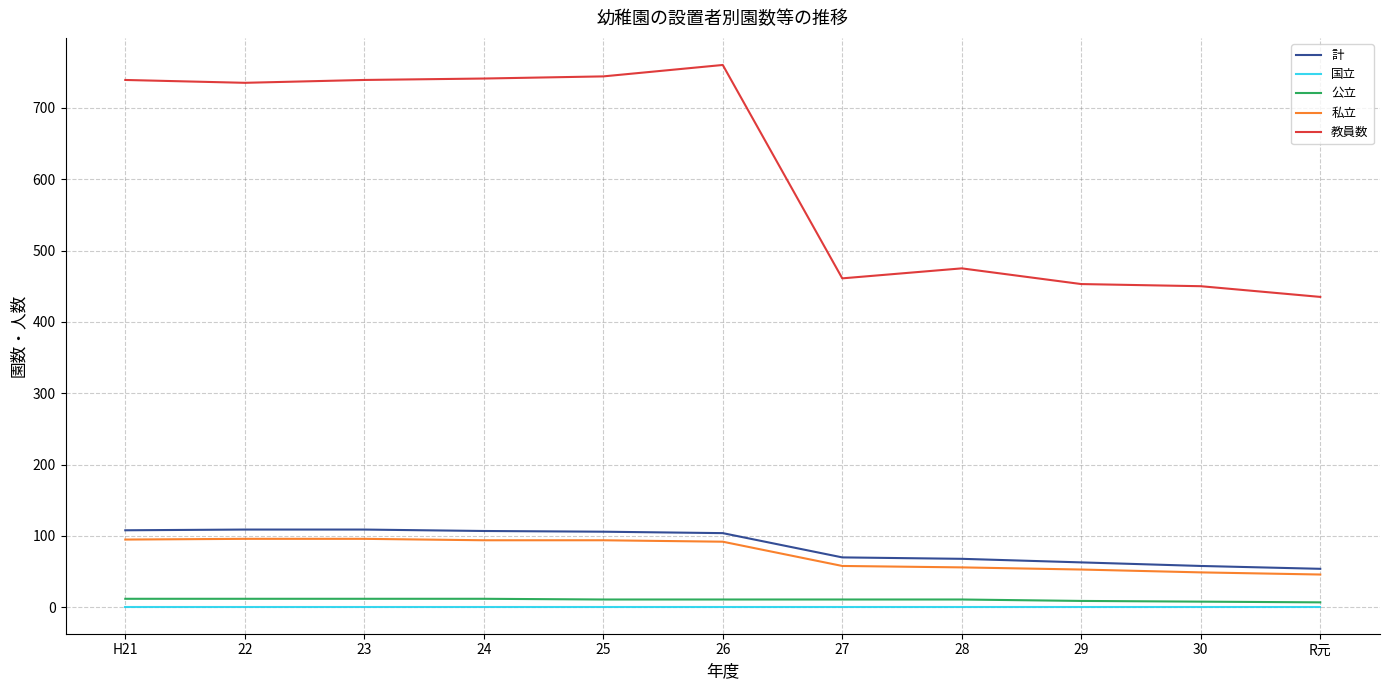

True or false: 教員数 and 私立 cross at least once.

False